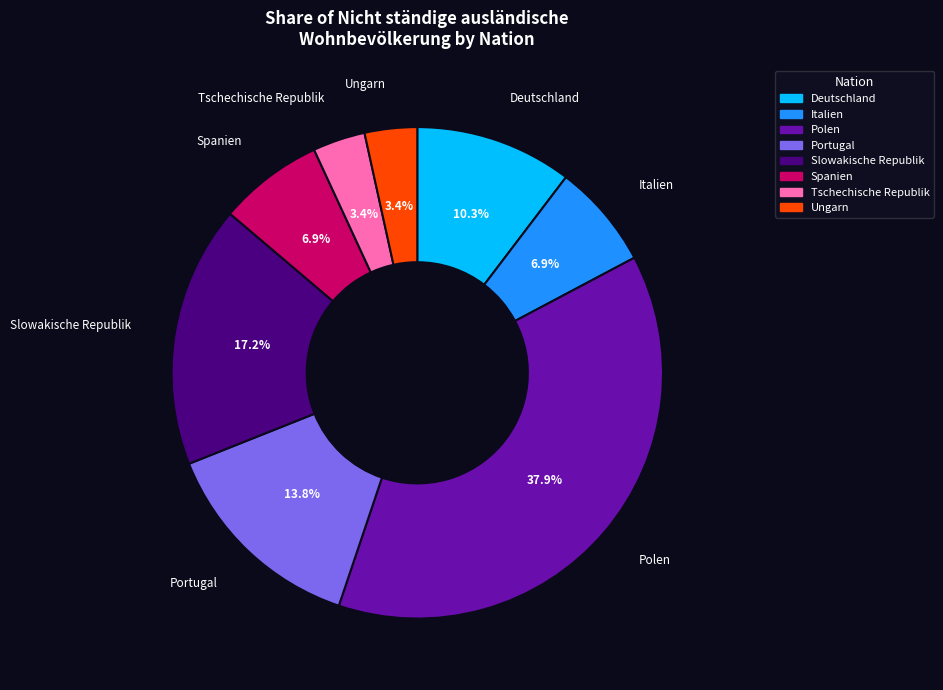

The Deutschland slice represents 10% of the pie. True or false?

True